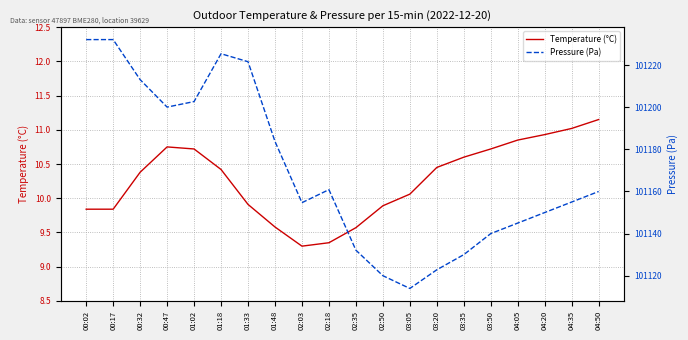

How many lines are shown in the chart?

2